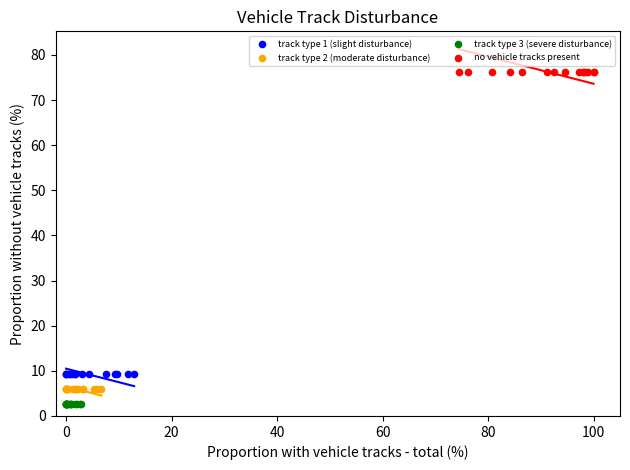

Which series contains the lowest Y value?

track type 3 (severe disturbance)